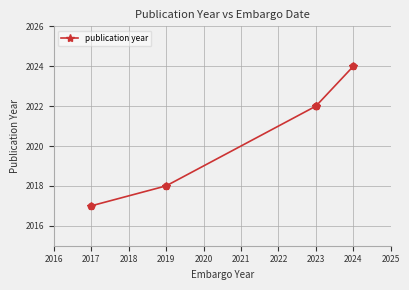

Approximately how many times larger is the value at 2023 compared to 2017?

1.0